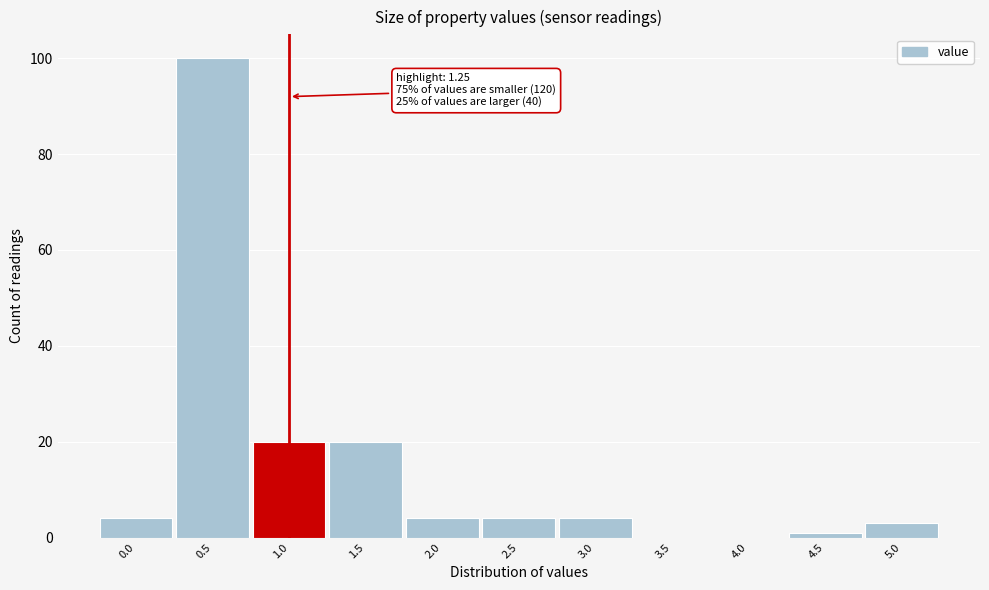

Reading left to right, what are all the values shown in this chart?

0.0=4	0.5=100	1.0=20	1.5=20	2.0=4	2.5=4	3.0=4	3.5=0	4.0=0	4.5=1	5.0=3